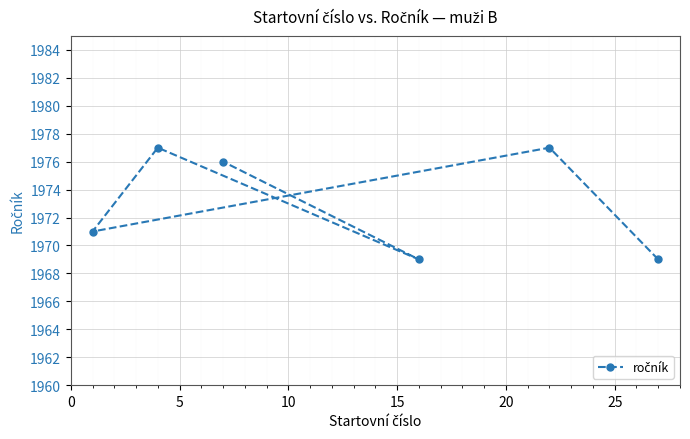

What is the value of the 1st point from the left?

1971